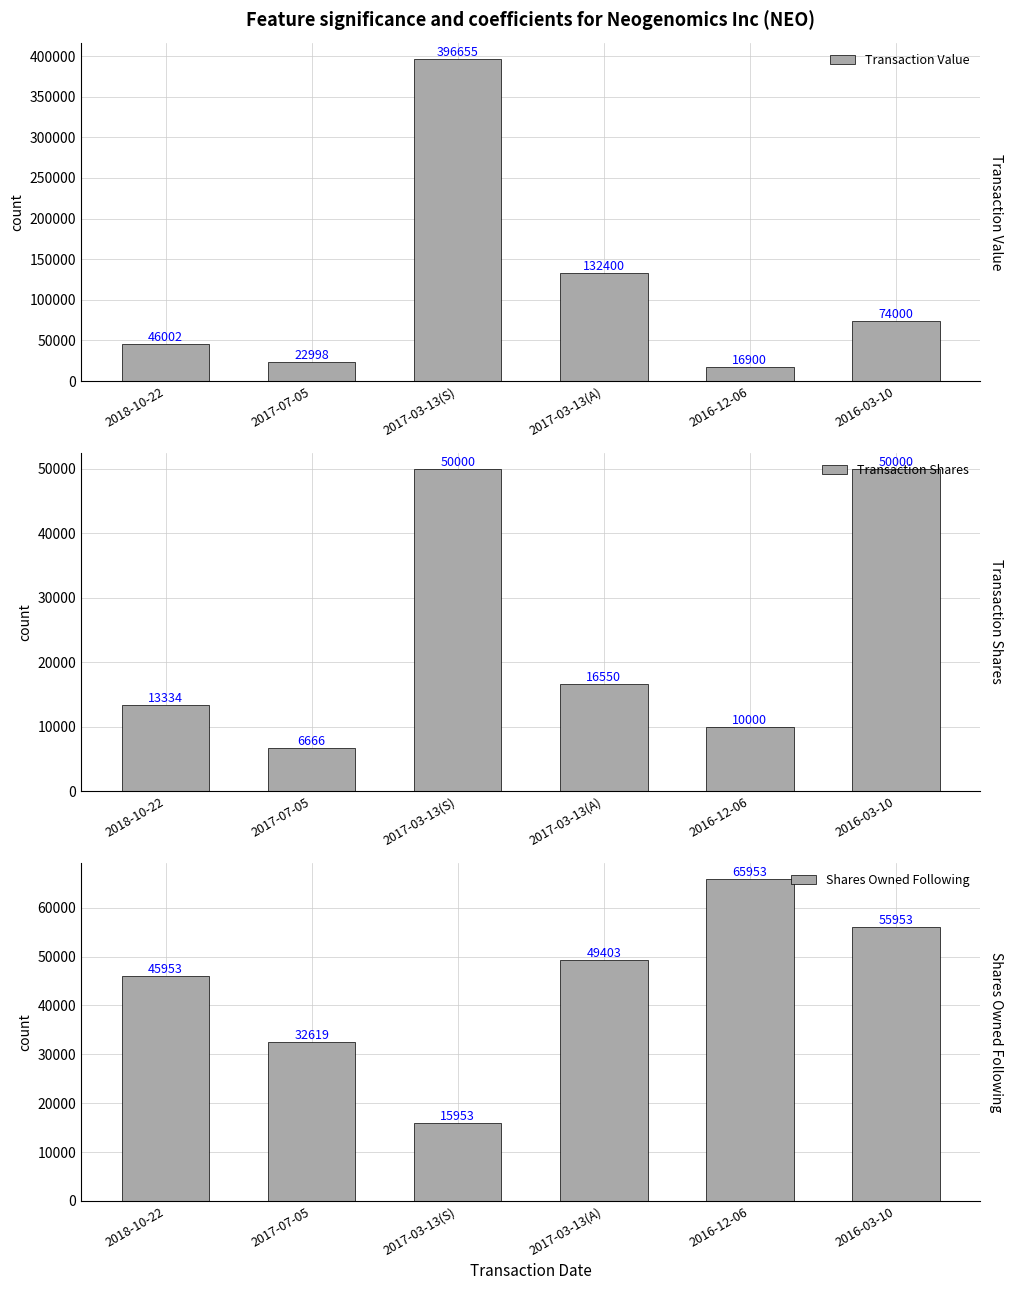

What is the minimum value shown in the chart?

6666